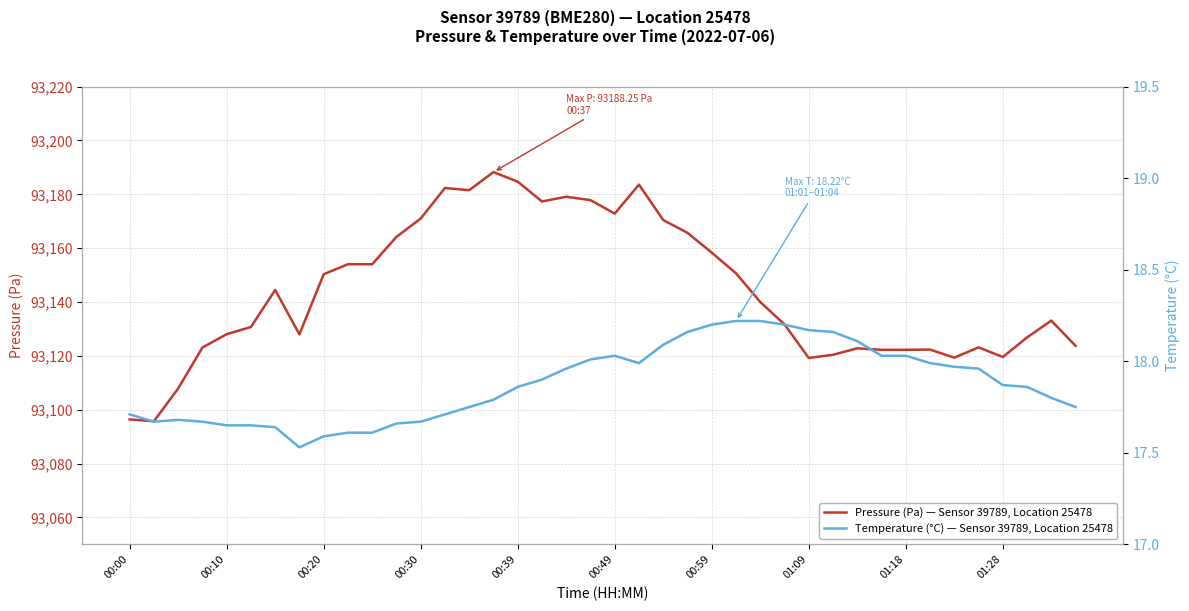

How many categories are shown in the chart?

40